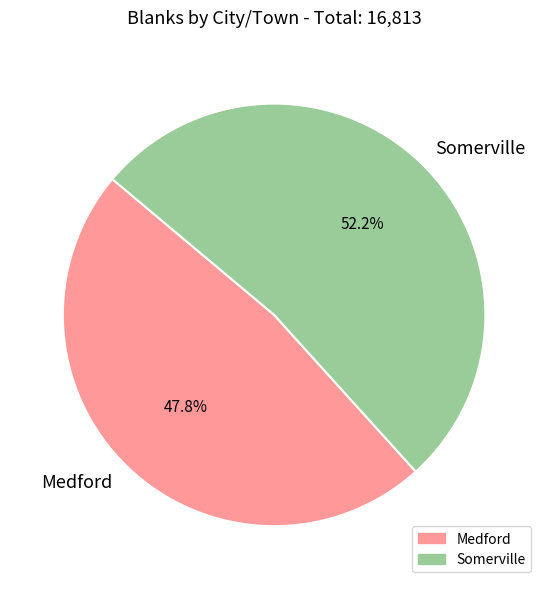

How many slices are in this pie chart?

2